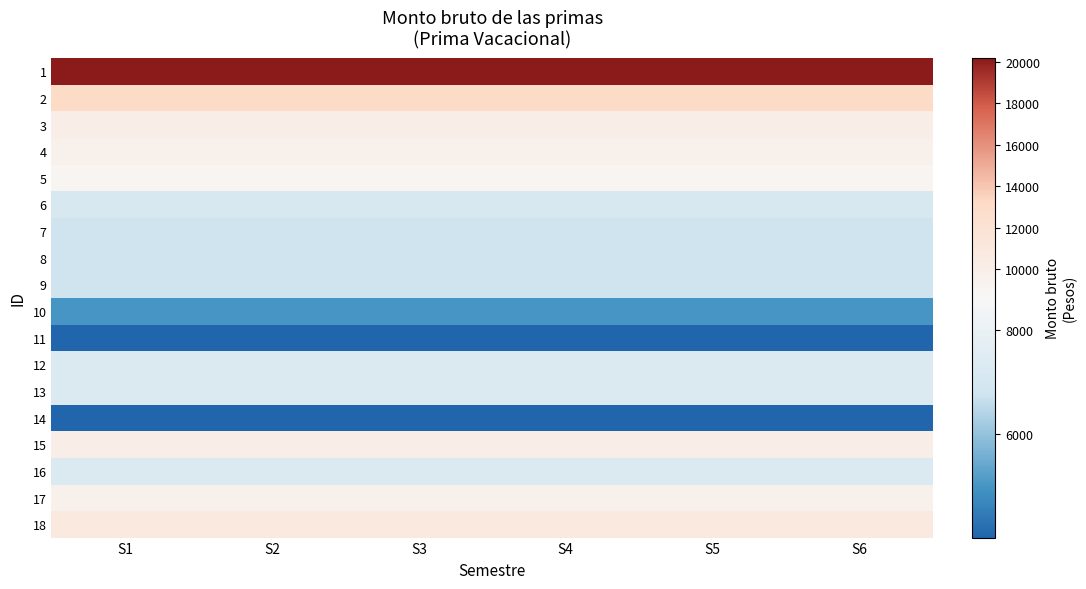

What is the total value across all series at S1?

155045.8